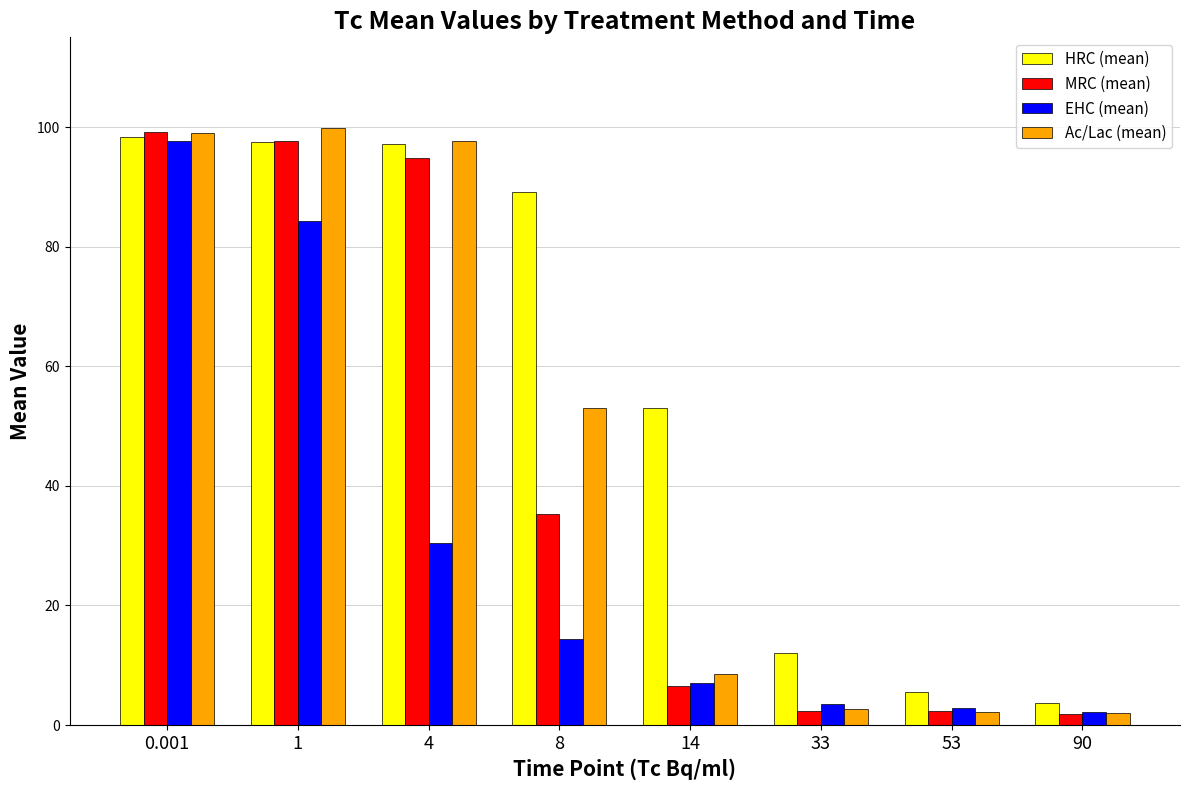

The Ac/Lac (mean) series shows 8.6 at 14. True or false?

True